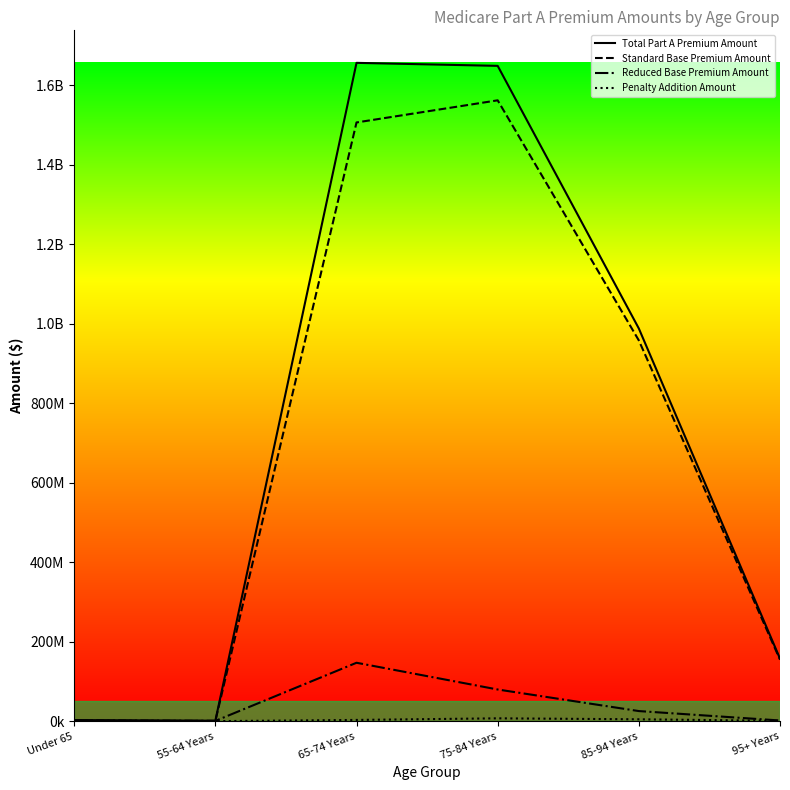

Which series has the largest range (max minus min)?

Total Part A Premium Amount